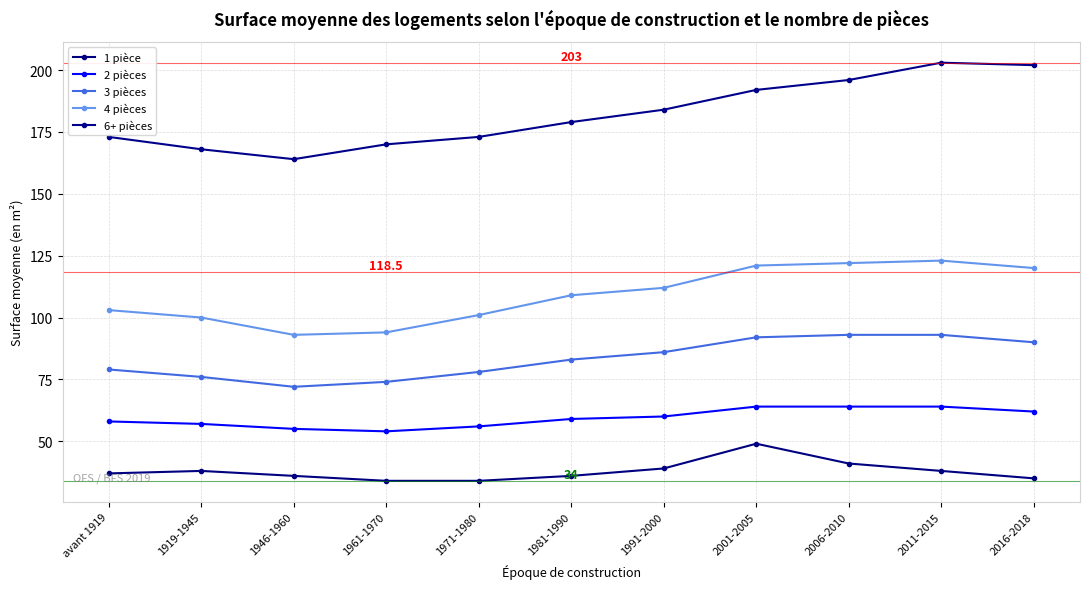

Reading left to right, transcribe all the data shown in this chart.

1 pièce: 37	38	36	34	34	36	39	49	41	38	35
2 pièces: 58	57	55	54	56	59	60	64	64	64	62
3 pièces: 79	76	72	74	78	83	86	92	93	93	90
4 pièces: 103	100	93	94	101	109	112	121	122	123	120
6+ pièces: 173	168	164	170	173	179	184	192	196	203	202